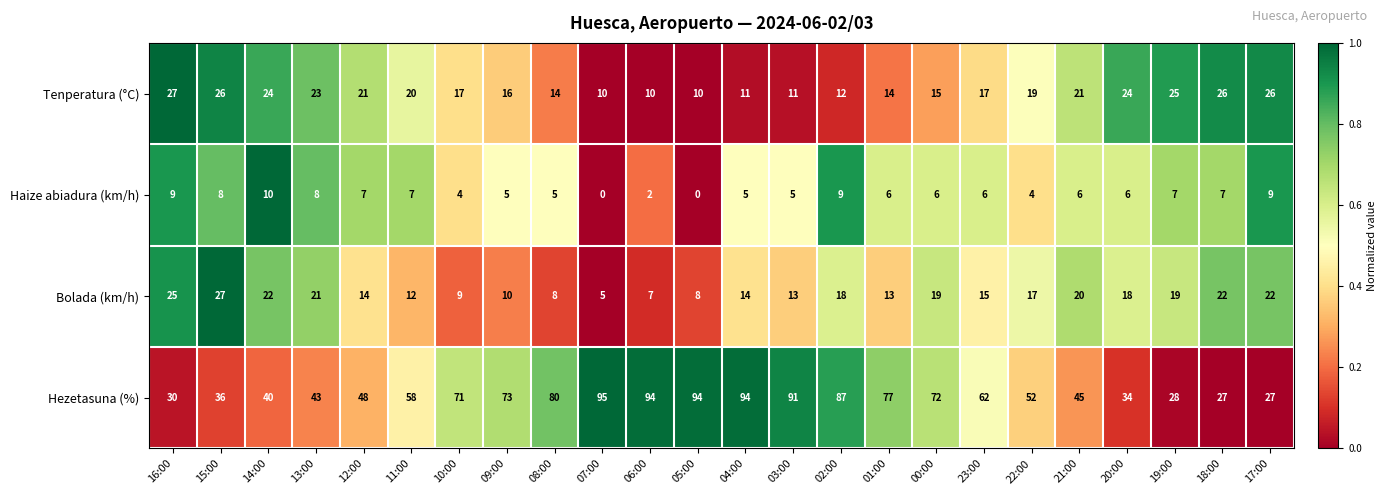

Is the value of Tenperatura (°C) at 20:00 greater than the value of Haize abiadura (km/h) at 16:00?

Yes